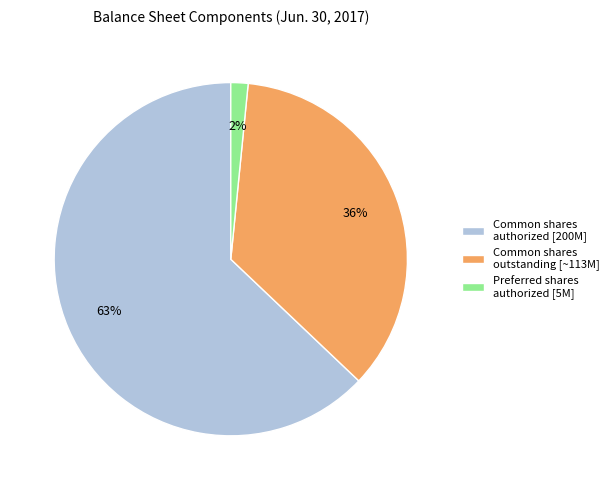

Count the number of slices in the pie.

3